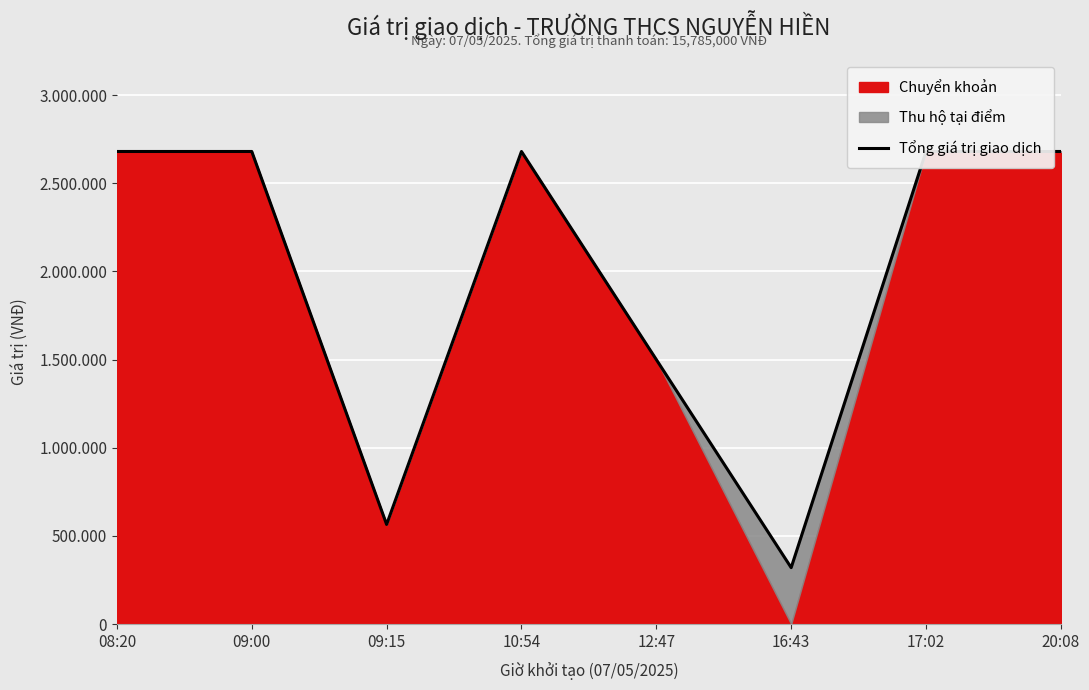

List the labels in order of value, smallest first.

16:43, 09:15, 12:47, 08:20, 09:00, 10:54, 17:02, 20:08